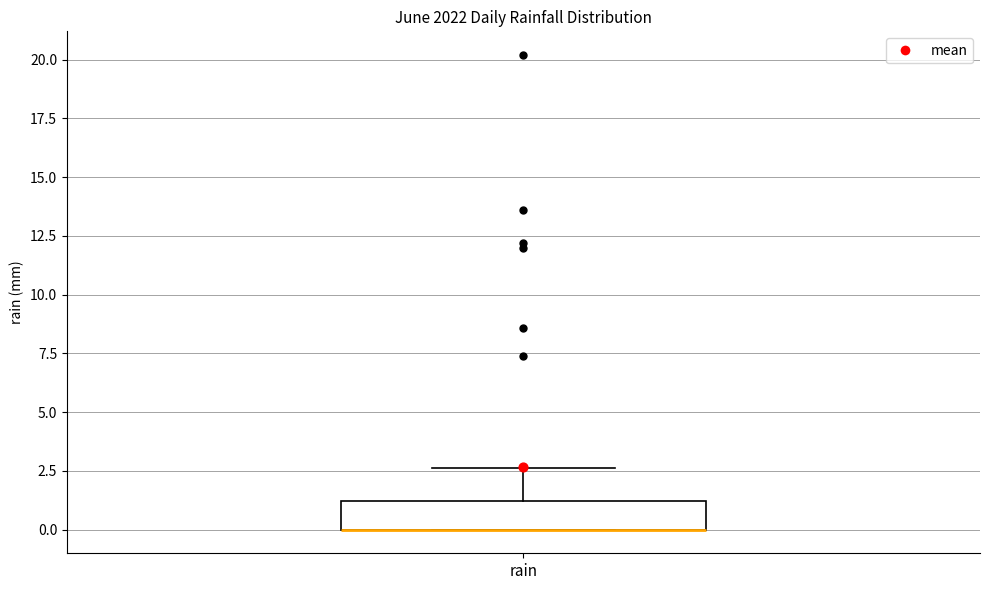

Transcribe this box plot: give where the median line is, the range the box spans, and where the two whiskers end, as read against the y-axis. The values are not printed on the chart, so give them approximately, as read against the axis.

median 0.0 (drawn on the box's lower edge), box 0.0 to 1.0, whiskers 0.0 to 2.5